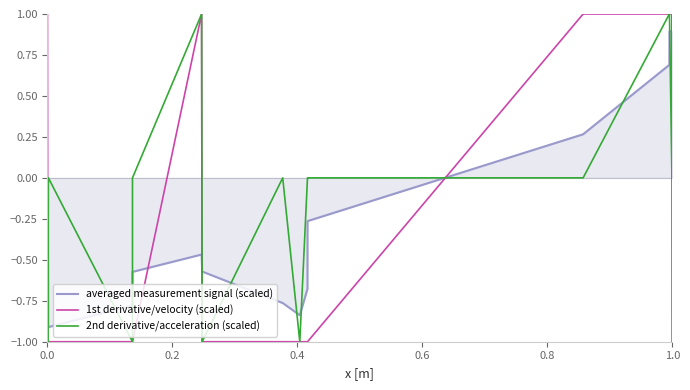

Which series has the largest total across all categories?

2nd derivative/acceleration (scaled)